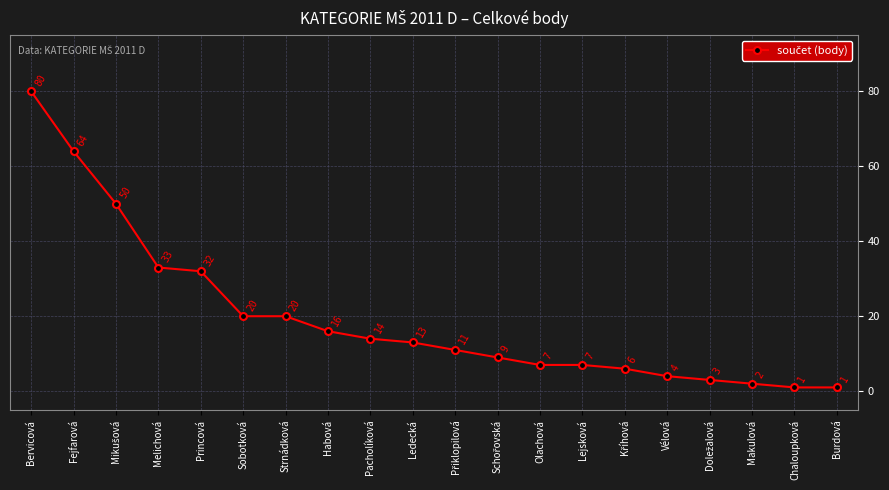

The value at Sobotková is 20. True or false?

True